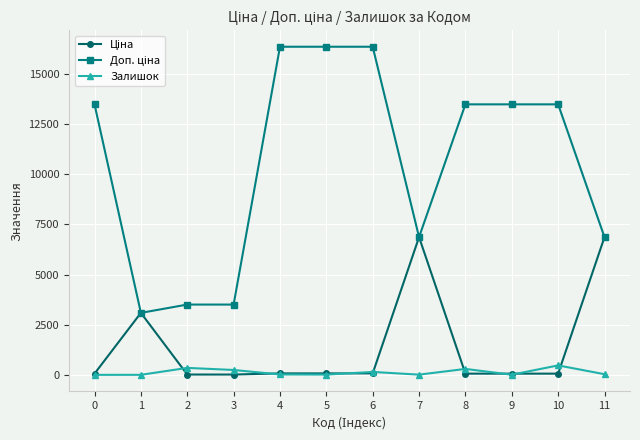

What is the highest value of the Залишок series?

471.0